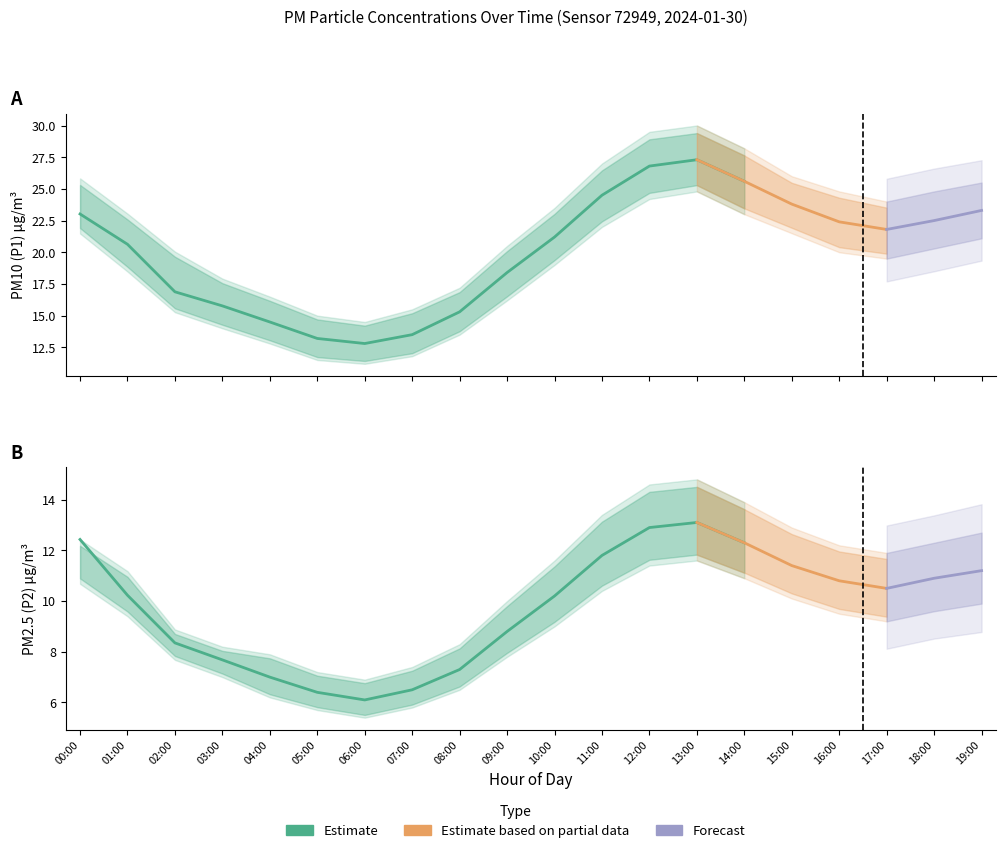

What is the label of the 1st point from the left?

00:00